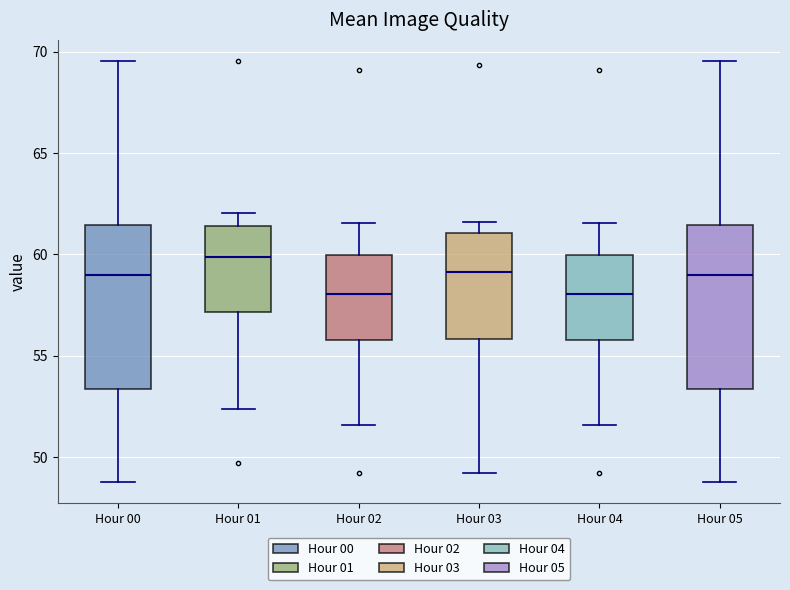

Where is the lower edge of the box for Hour 00 on the y-axis? The values are not printed on the chart, so give them approximately, as read against the axis.

53.5